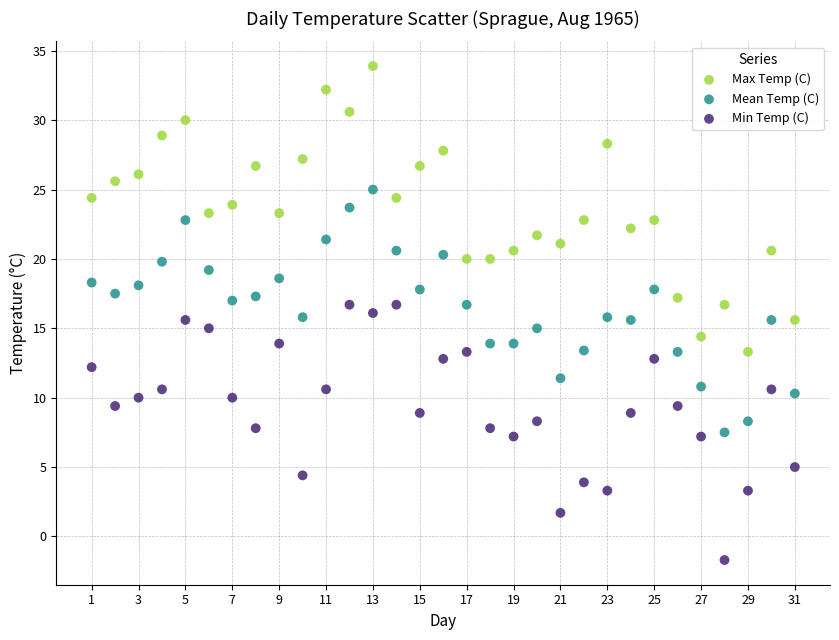

Which series contains the lowest Y value?

Min Temp (C)